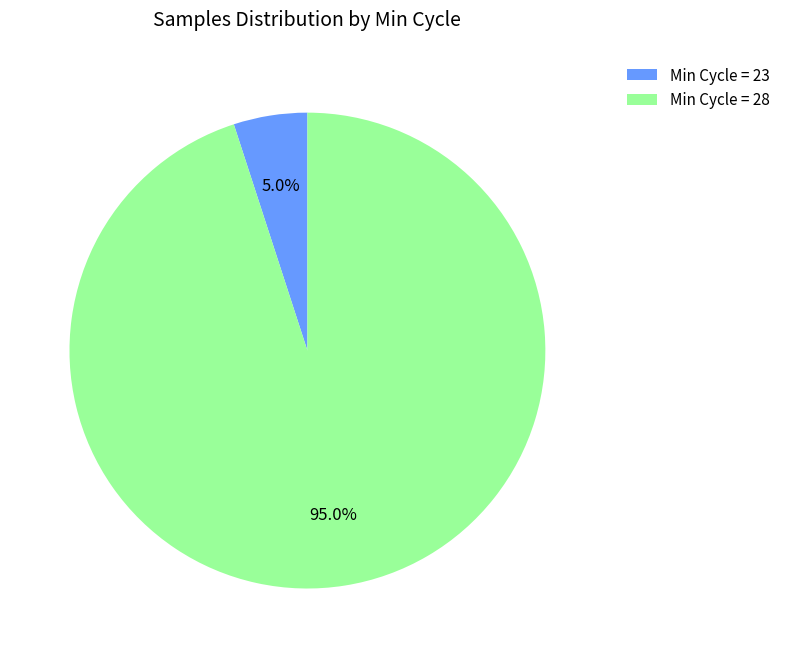

Between Min Cycle = 28 and Min Cycle = 23, which is larger?

Min Cycle = 28